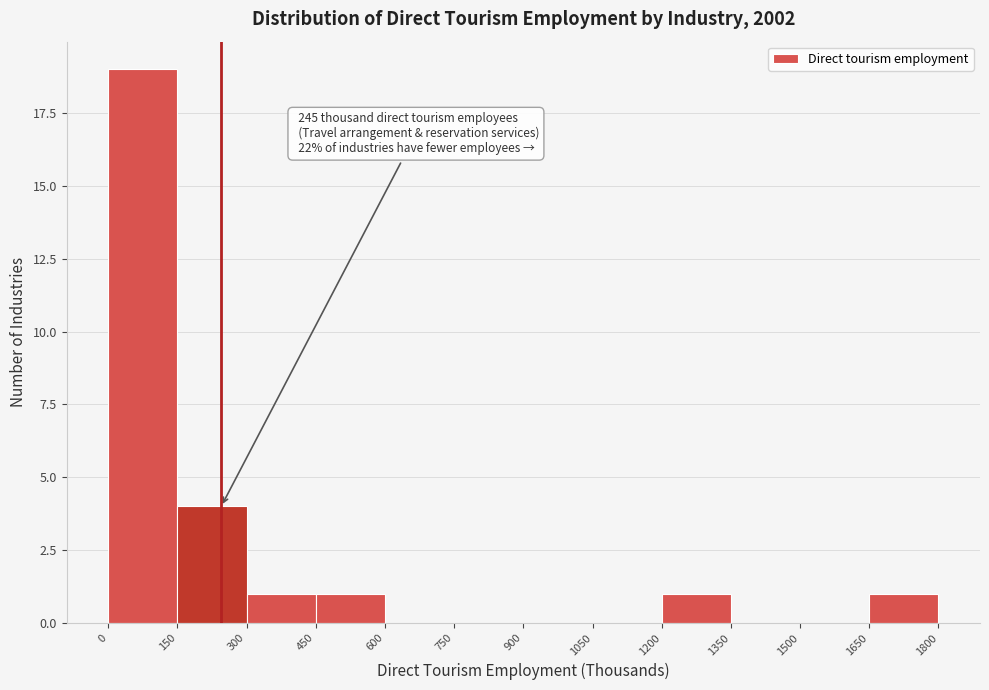

Over which range of the x-axis is the bar tallest?

0 to 150